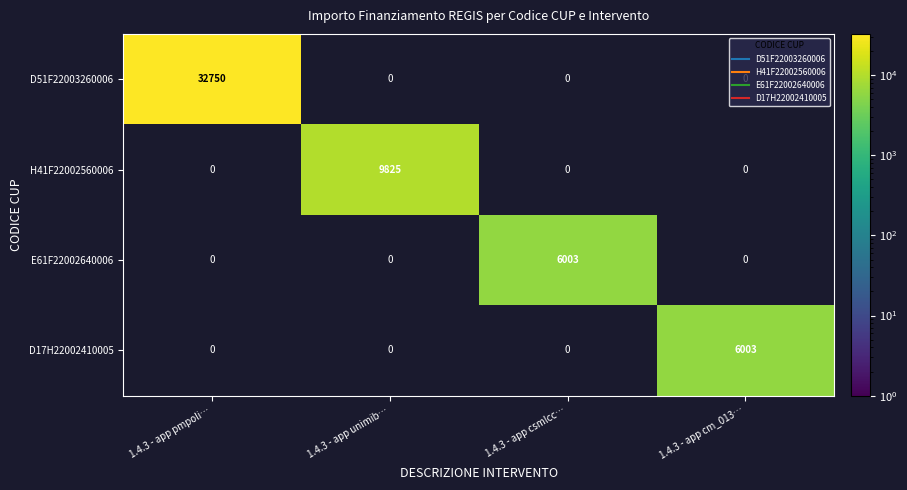

Which series has the largest range (max minus min)?

D51F22003260006